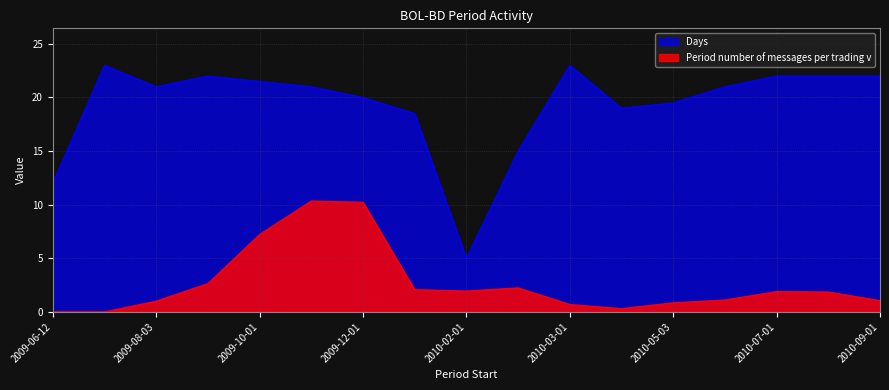

True or false: Period number of messages per trading v and Days cross at least once.

False